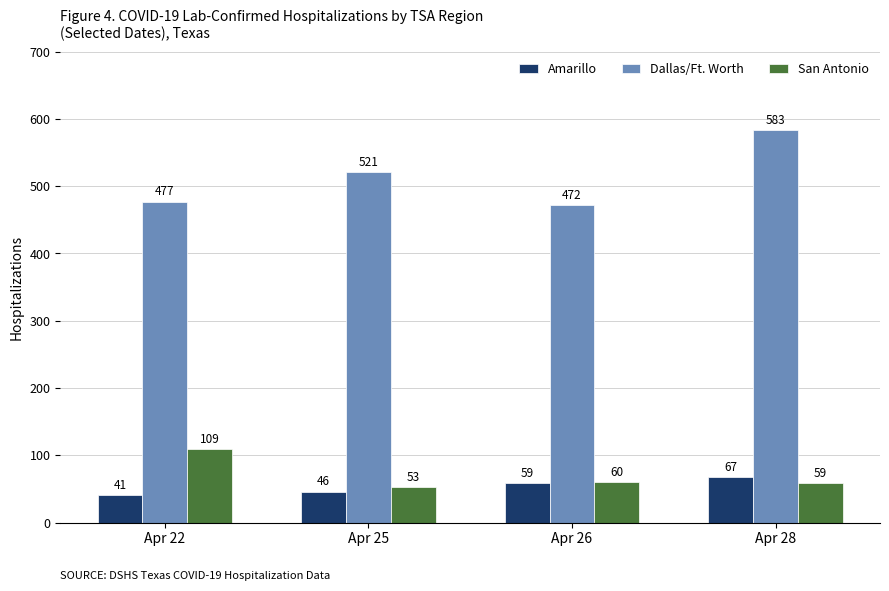

Reading left to right, list all the values displayed in this chart.

Amarillo: 41	46	59	67
Dallas/Ft. Worth: 477	521	472	583
San Antonio: 109	53	60	59